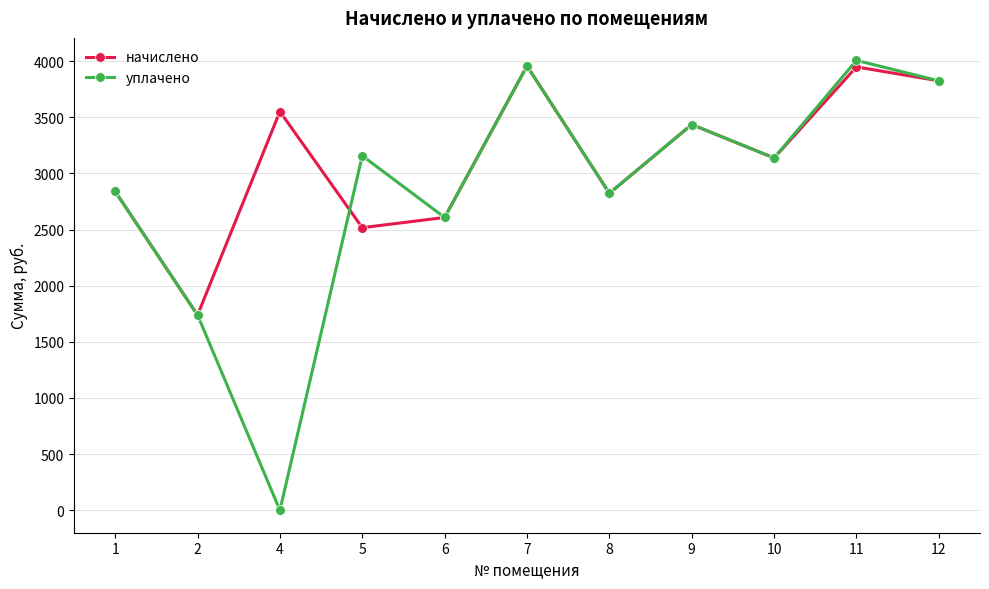

What is the difference between the maximum and minimum values in the уплачено series?

4007.6